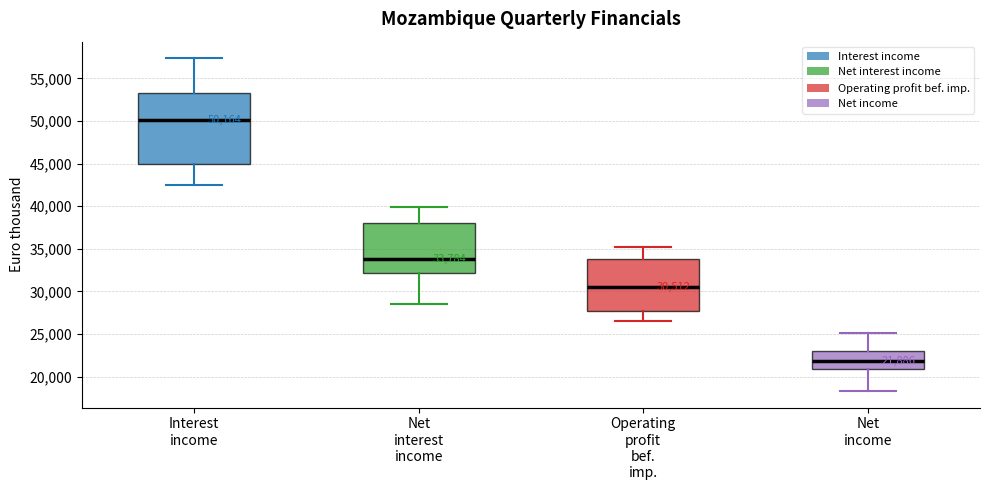

Which box's median line is the highest?

Interest income